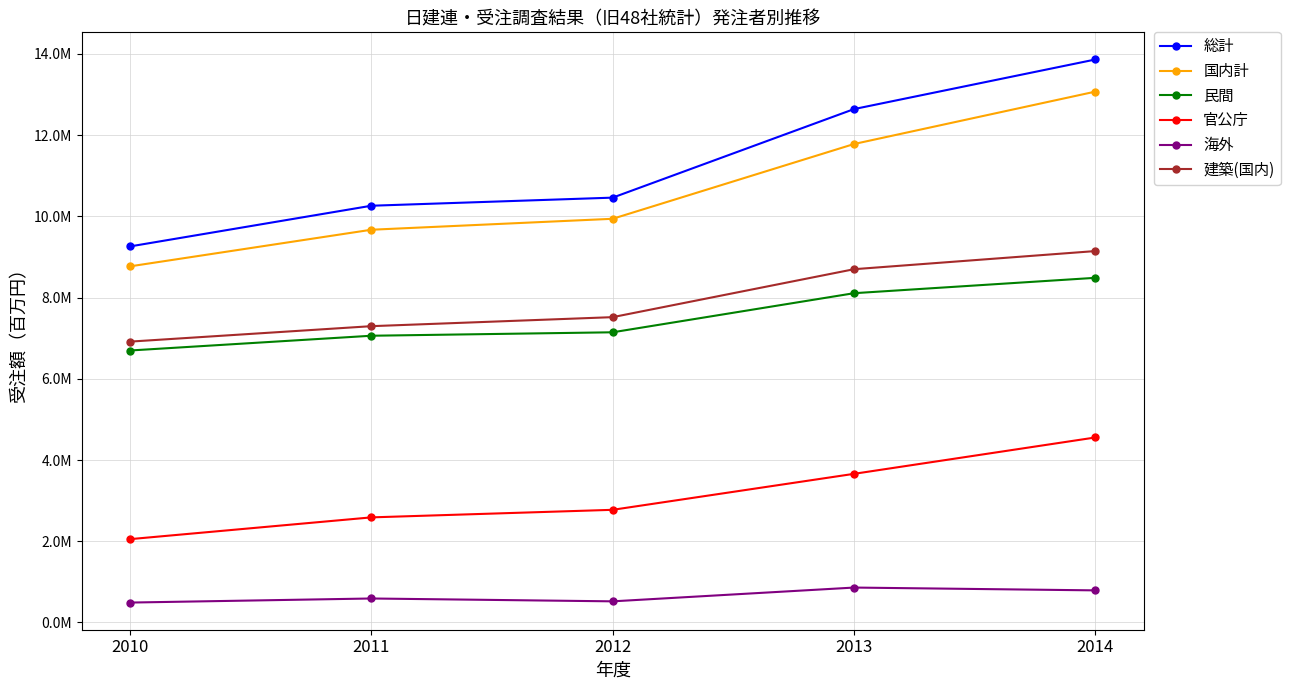

What is the value of the 民間 point at the 4th from the left?

8106326